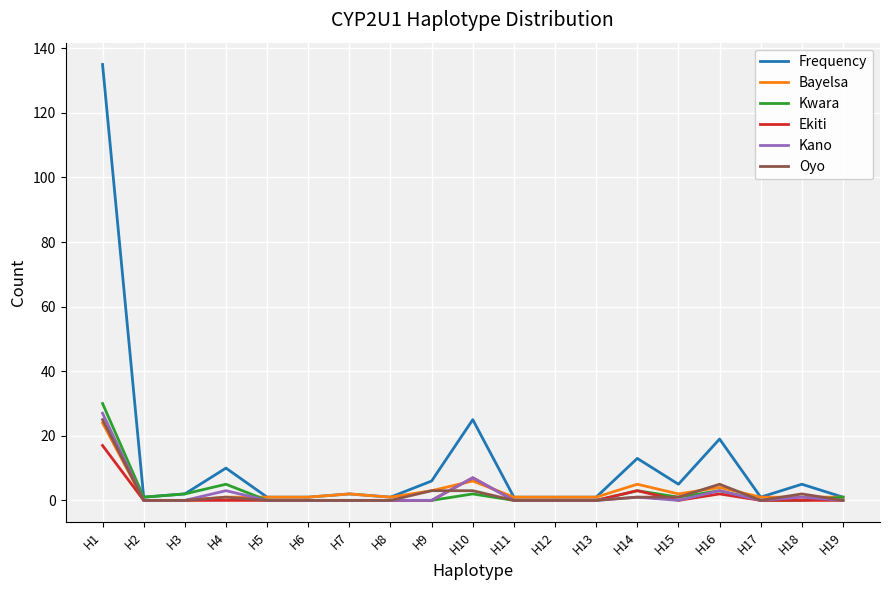

Is this an area chart (filled region under the line)?

No